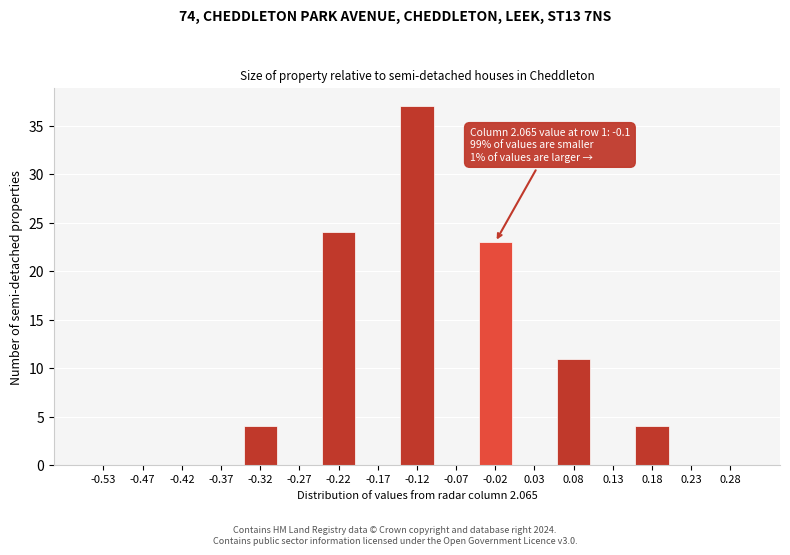

Reading left to right, list all the values displayed in this chart.

-0.53=0	-0.47=0	-0.42=0	-0.37=0	-0.32=4	-0.27=0	-0.22=24	-0.17=0	-0.12=37	-0.07=0	-0.02=23	0.03=0	0.08=11	0.13=0	0.18=4	0.23=0	0.28=0